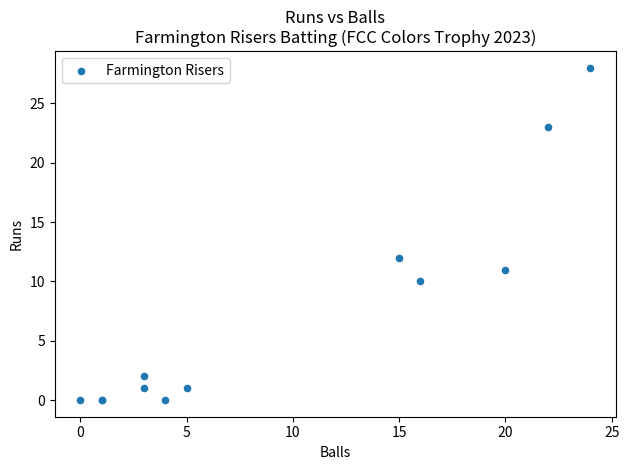

What Y value in the scatter plot is closest to 14?

12